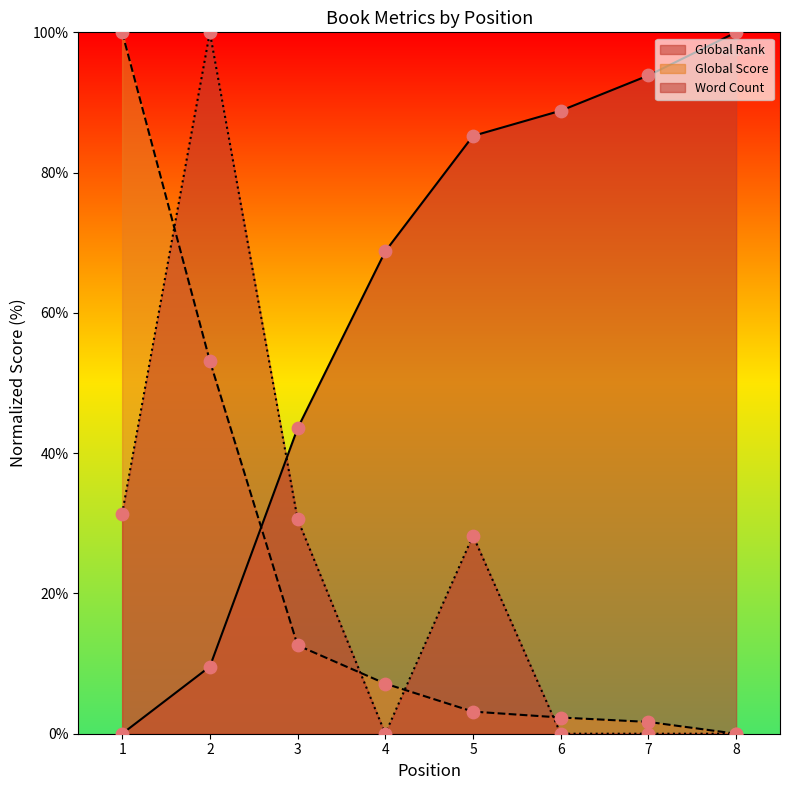

At which category is the sum across all series the highest?

2